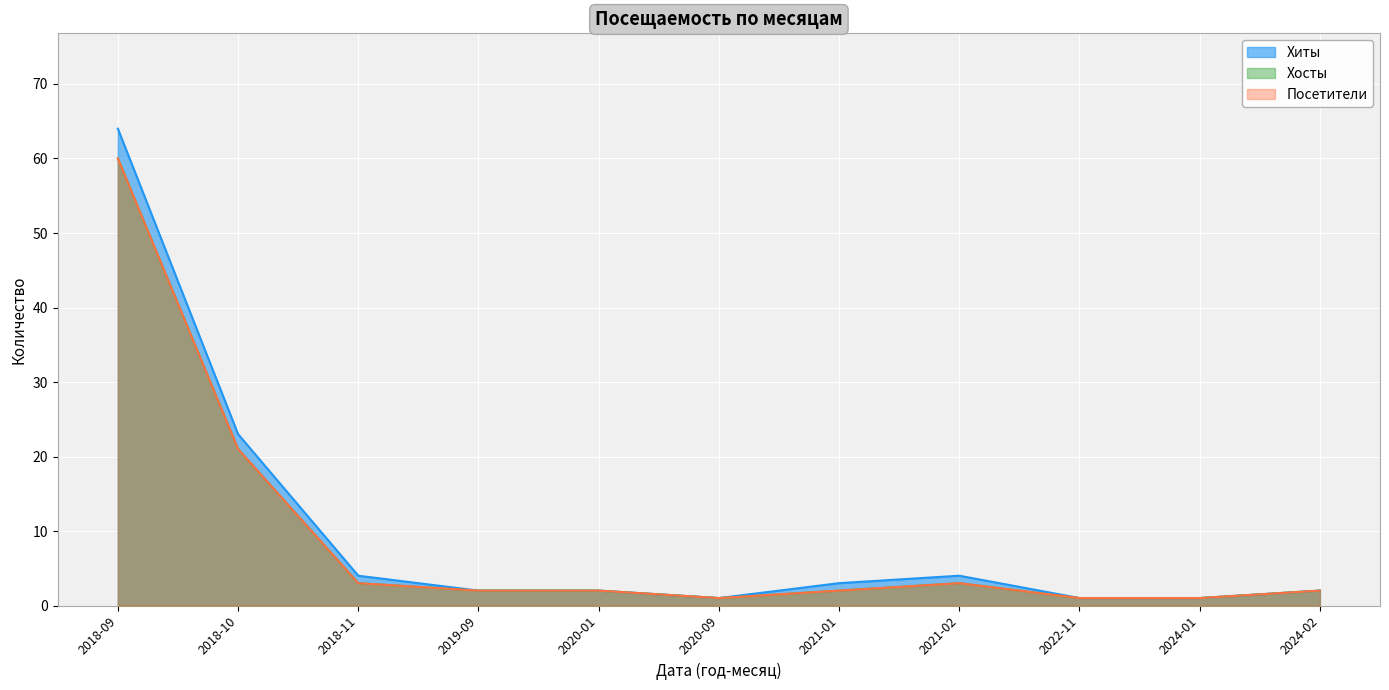

Which category has the highest value in the Хиты series?

2018-09